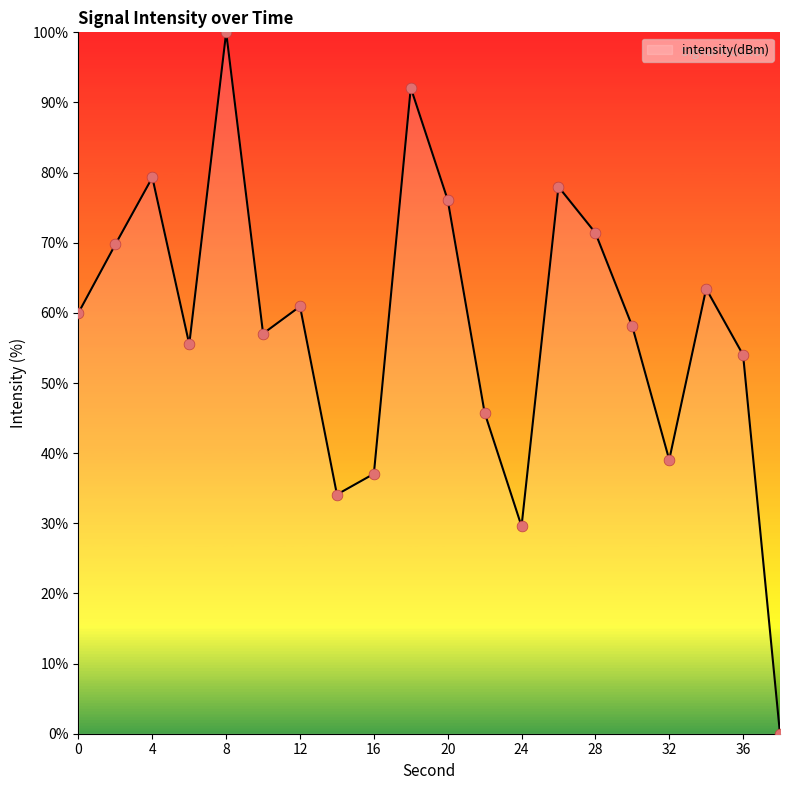

What is the greatest value displayed?

100.0